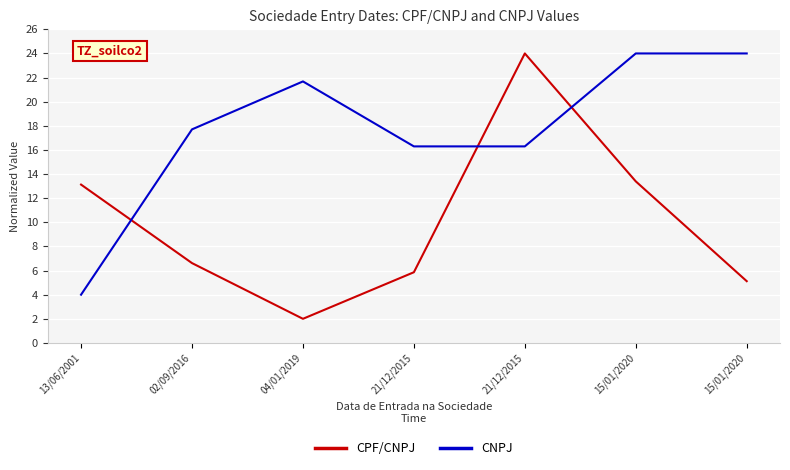

What is the sum of all CPF/CNPJ values?

70.1